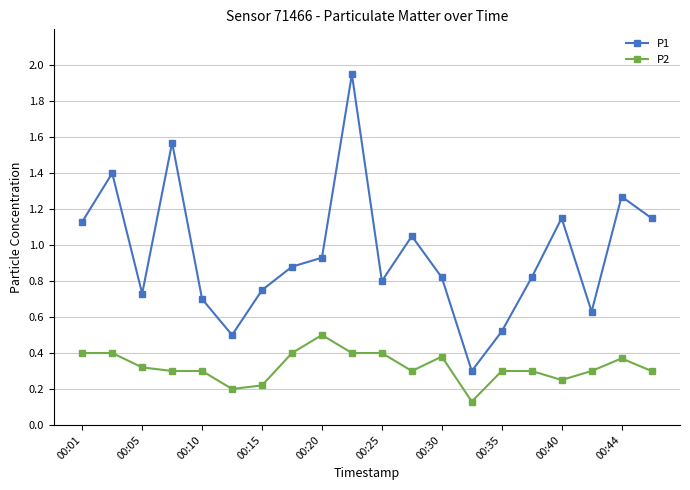

True or false: P1 and P2 intersect in this chart.

False